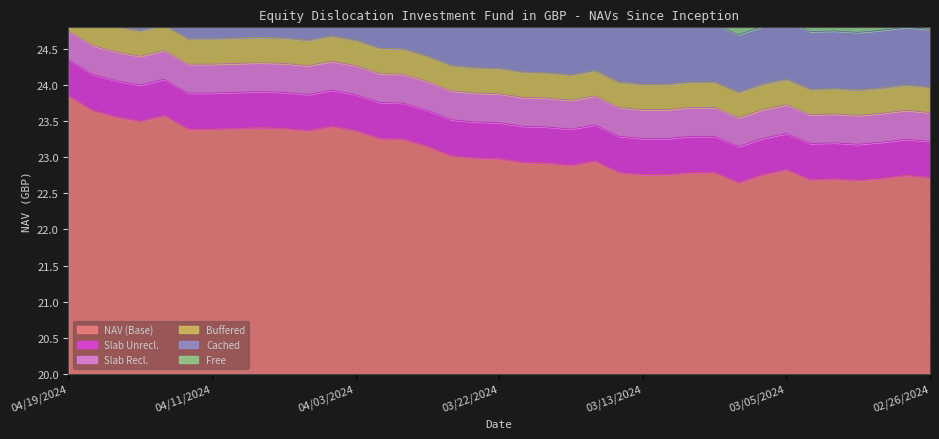

What is the label of the 9th point from the left?

04/09/2024